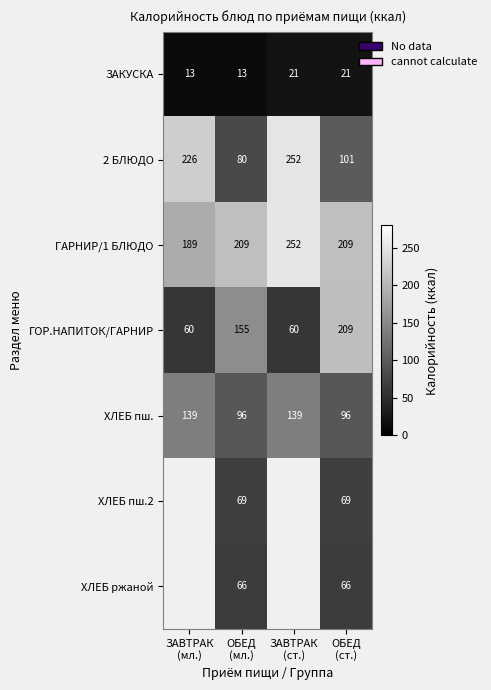

At how many categories does at least one series exceed 121?

4